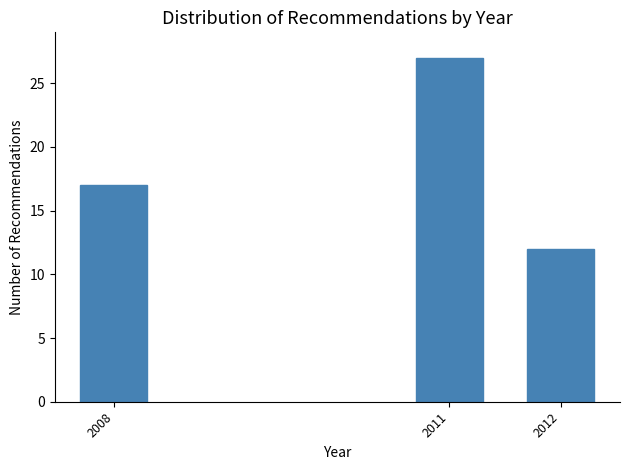

Reading right to left, extract all data points from this chart.

12	27	17